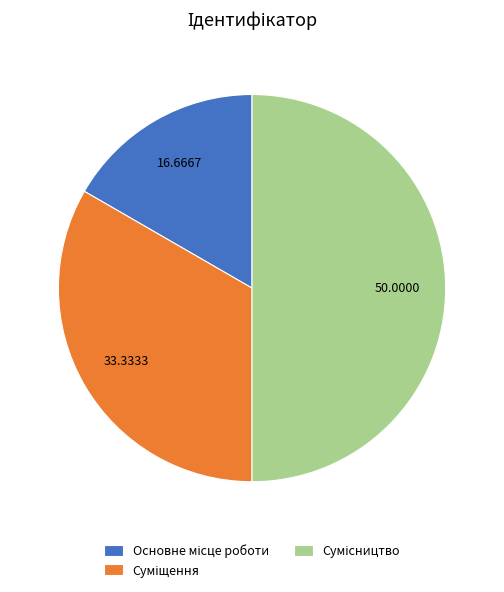

How many slices are in this pie chart?

3